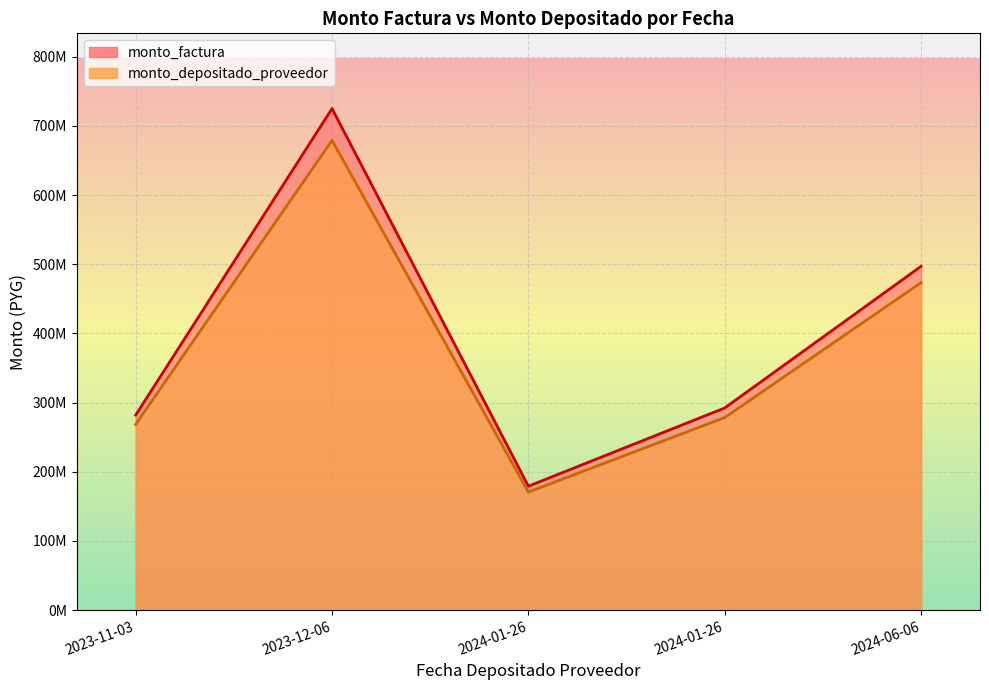

True or false: monto_depositado_proveedor has a value of 473404333 at 2024-06-06.

True